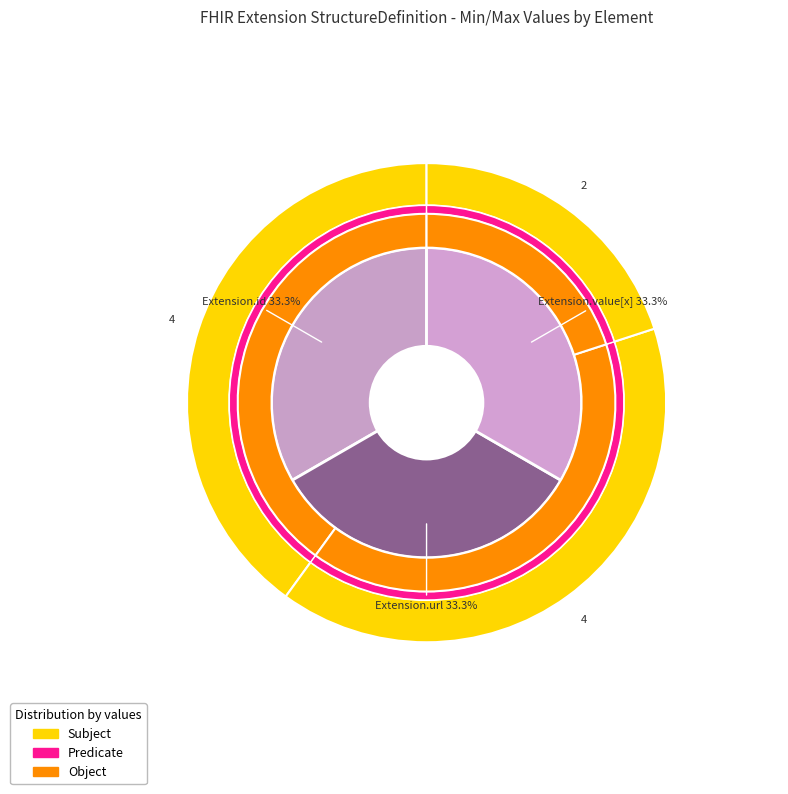

What is the majority slice?

Extension.url